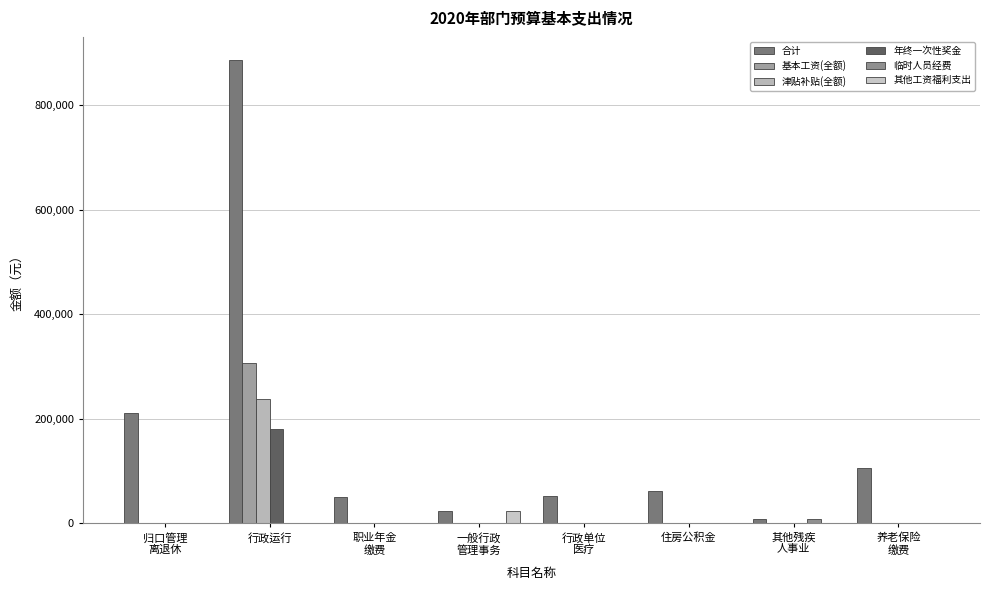

The 合计 series shows 52684.9 at 行政单位
医疗. True or false?

True